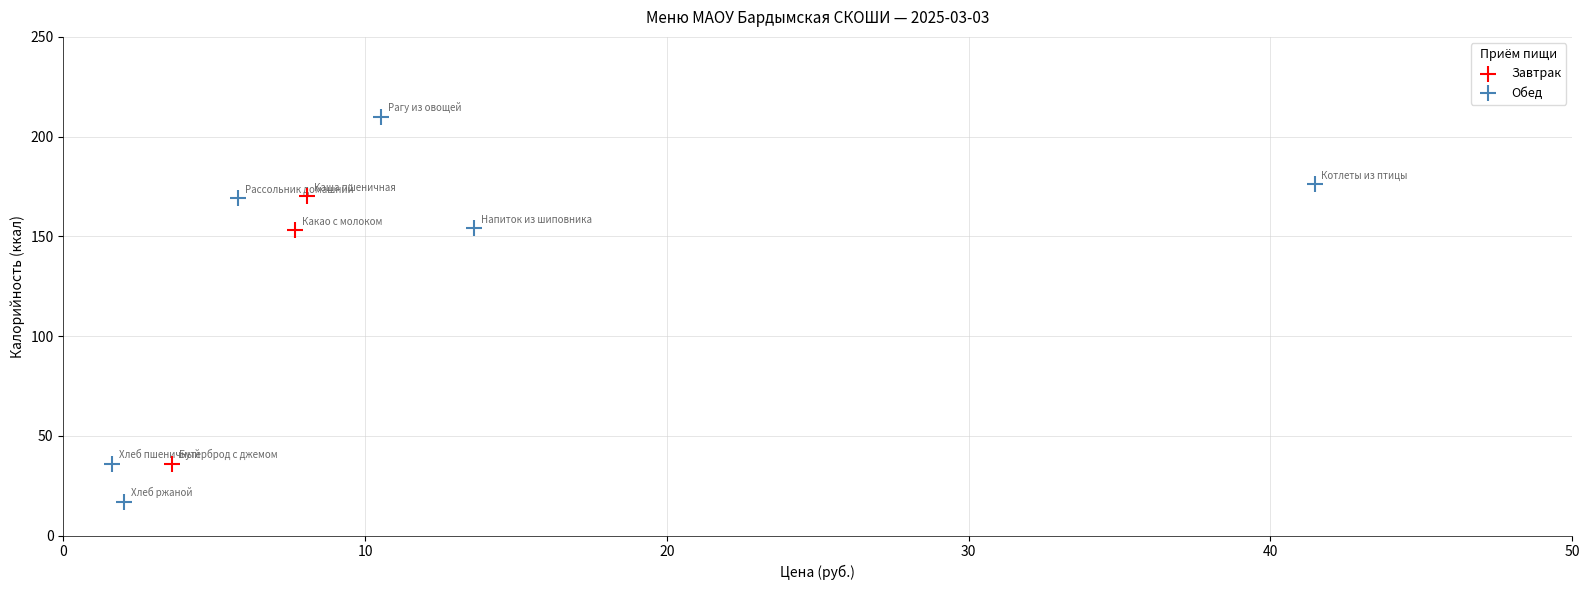

Which series contains the highest Y value?

Обед